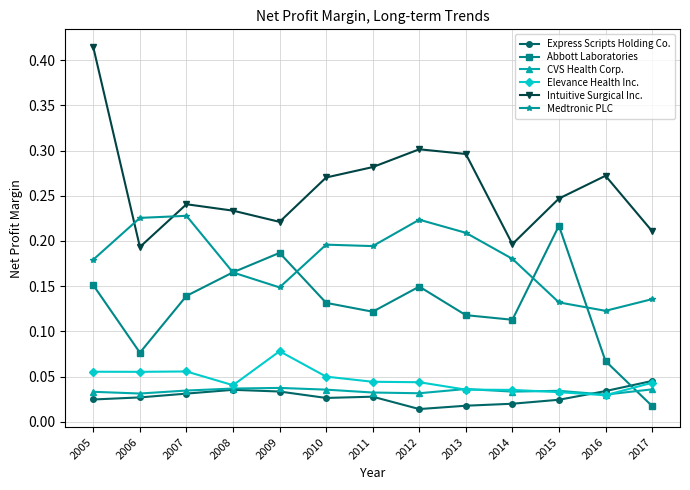

Which series changed the most between 2008 and 2012?

Intuitive Surgical Inc.